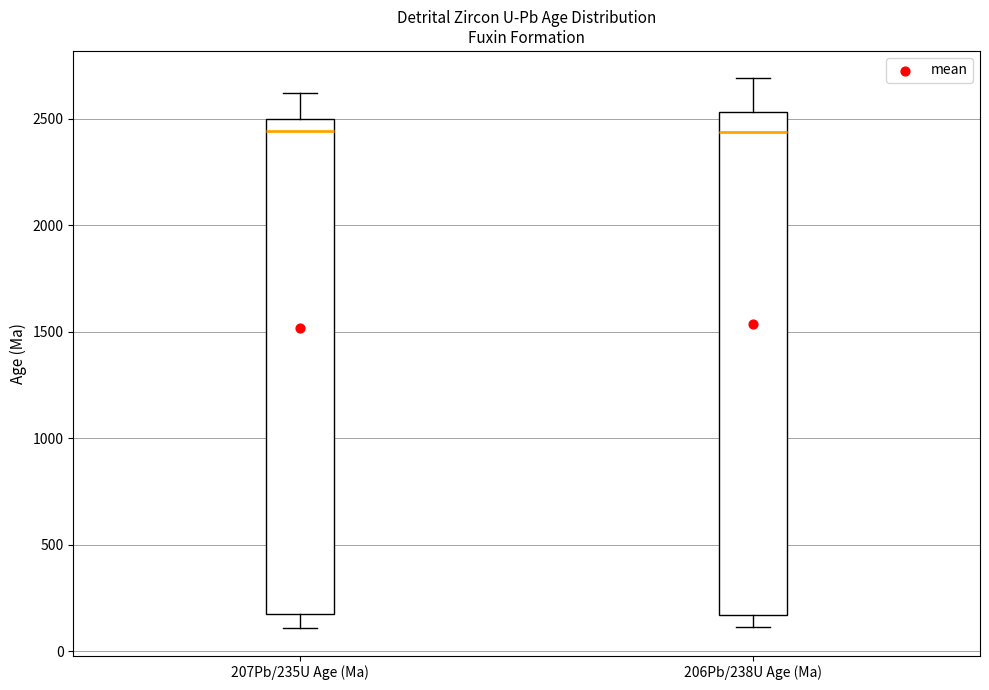

Where does the upper whisker of the box for 206Pb/238U Age (Ma) end on the y-axis? The values are not printed on the chart, so give them approximately, as read against the axis.

2700